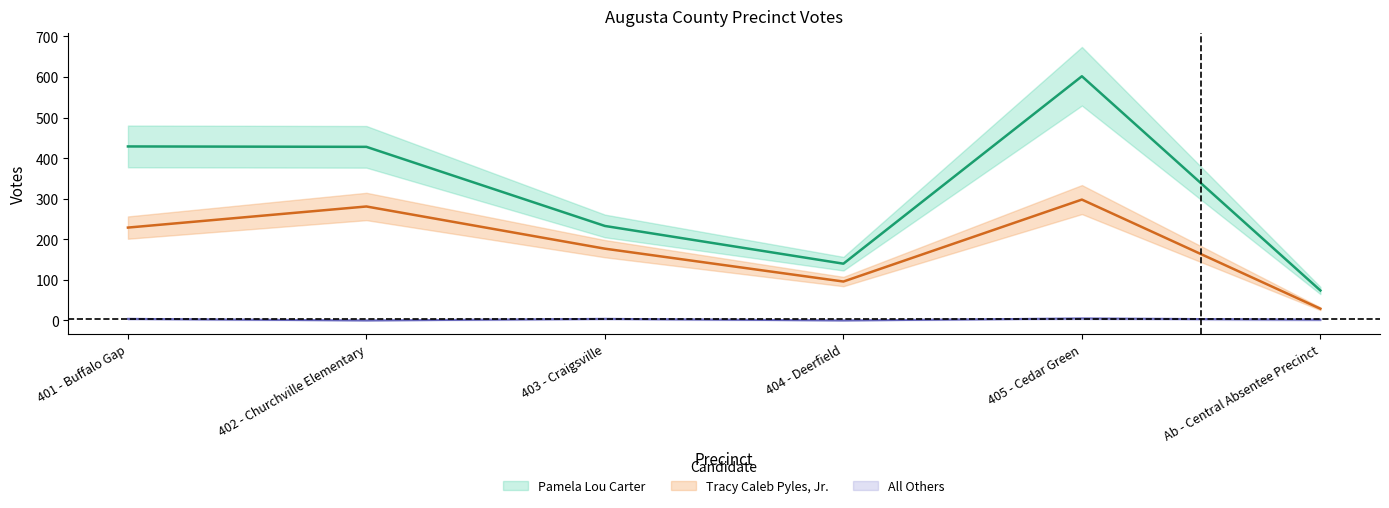

What is the lowest value of the Tracy Caleb Pyles, Jr. series?

29